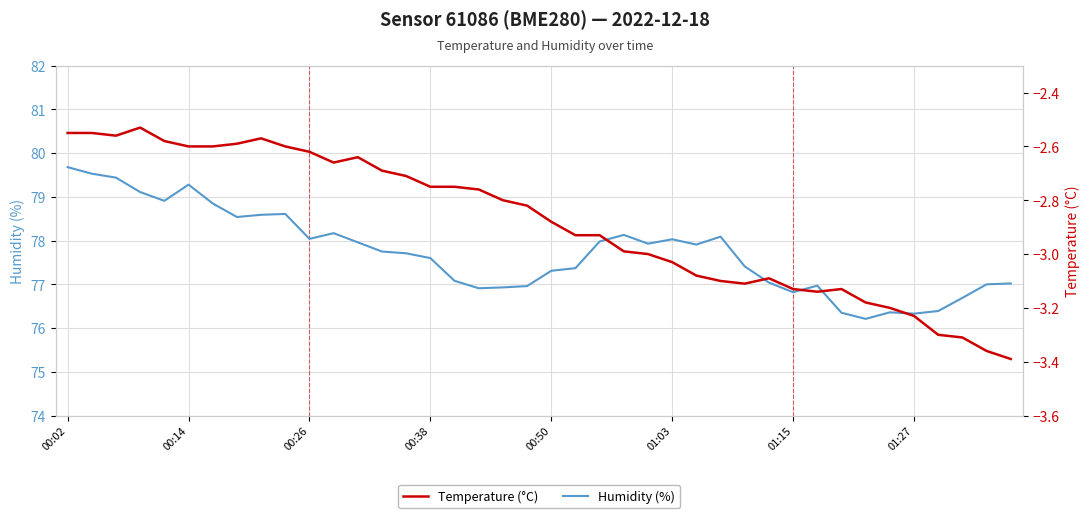

What is the lowest value of the Humidity (%) series?

76.2